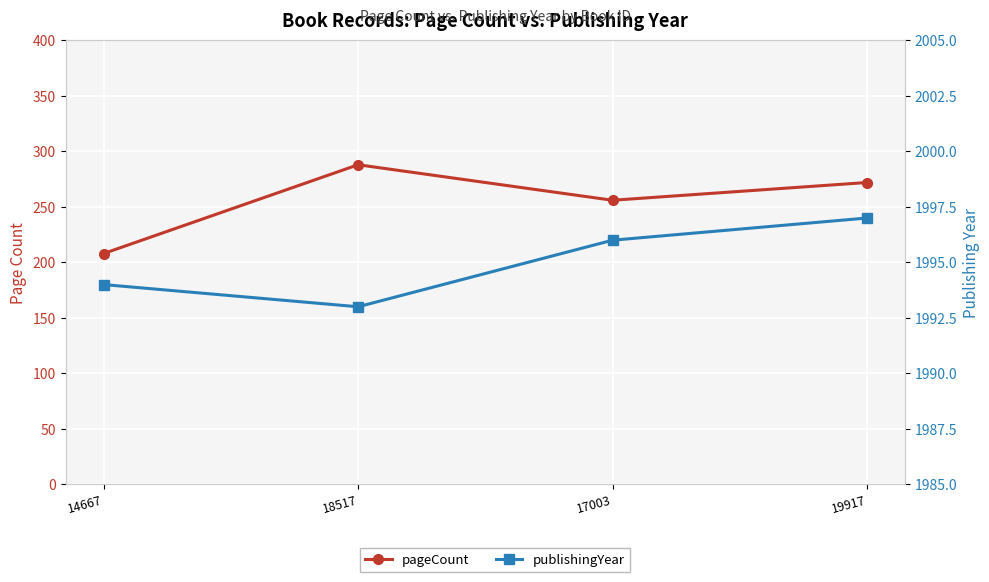

What is the difference between the maximum and second lowest values in the publishingYear series?

3